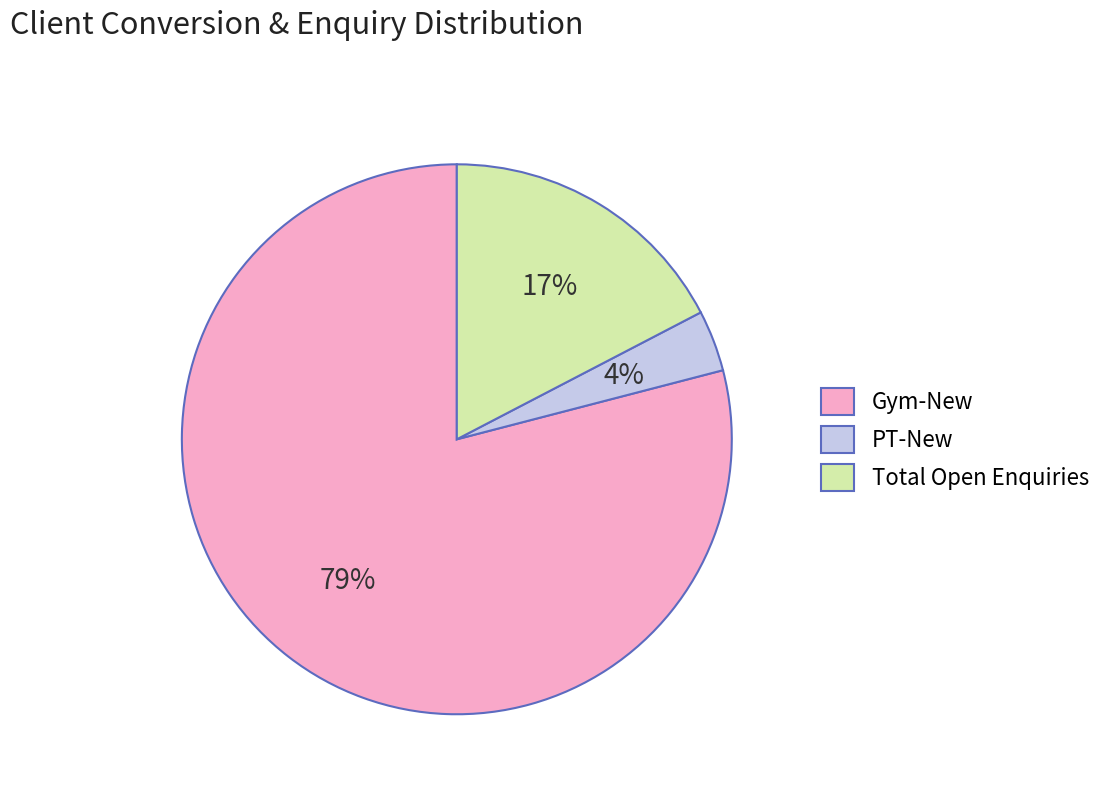

Which category accounts for the majority?

Gym-New